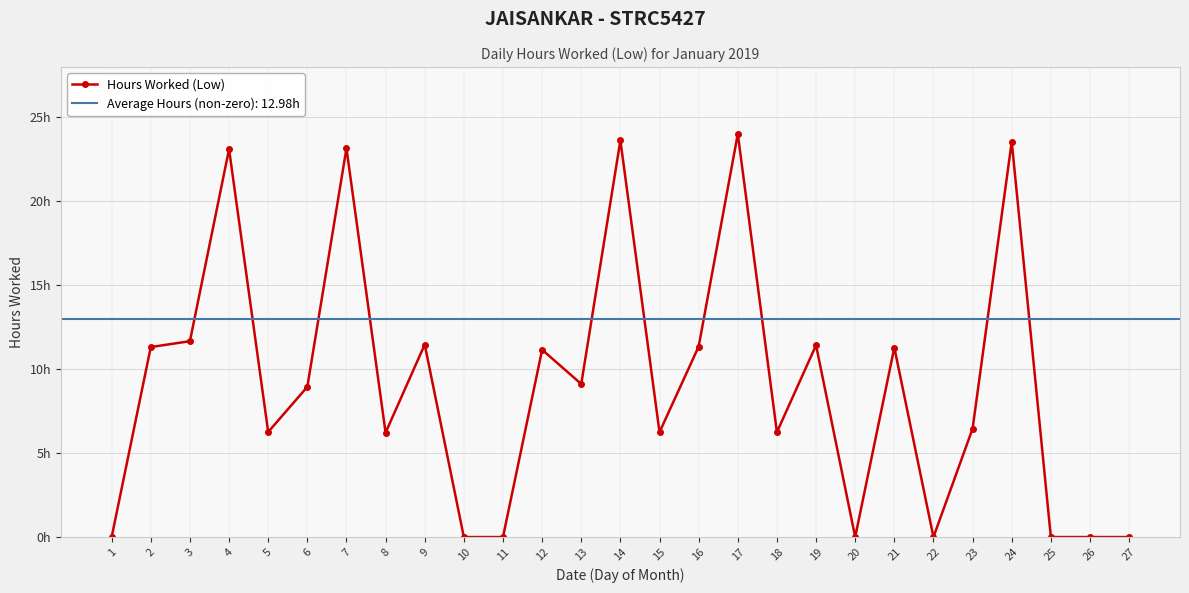

Rank the categories by value from lowest to highest.

1, 10, 11, 20, 22, 25, 26, 27, 8, 15, 18, 5, 23, 6, 13, 12, 21, 2, 16, 19, 9, 3, 4, 7, 24, 14, 17